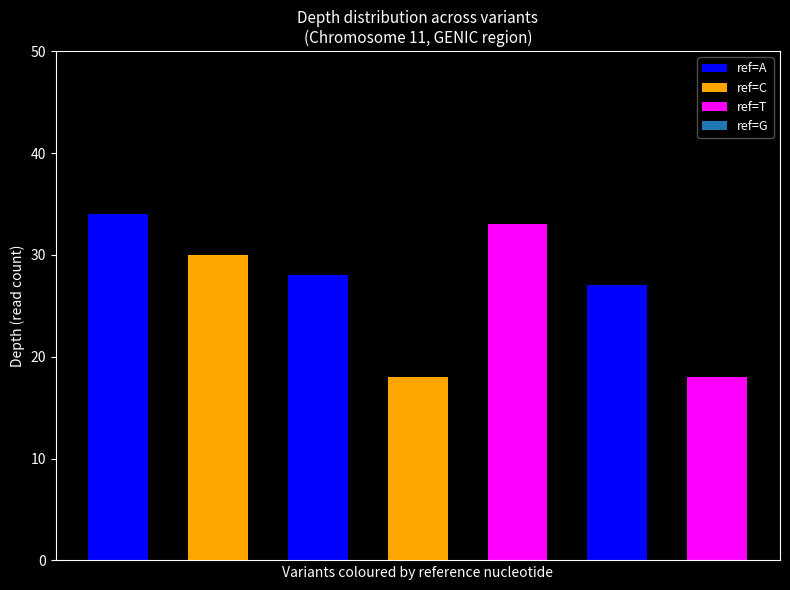

What is the difference between the maximum and minimum values?

16